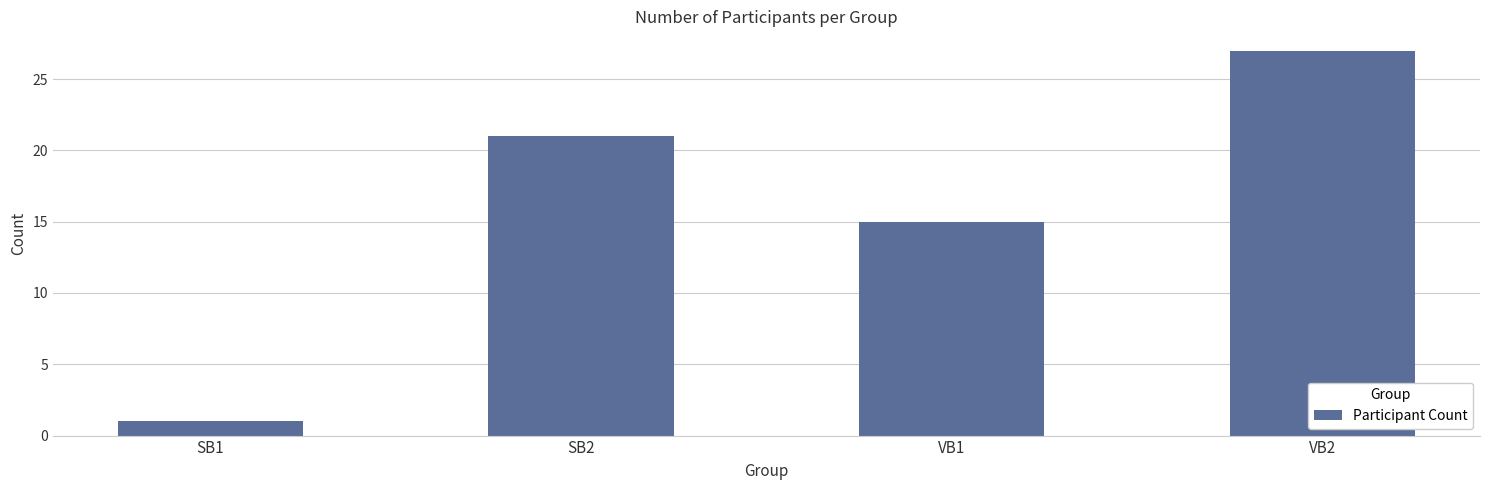

What is the label of the 4th bar from the left?

VB2